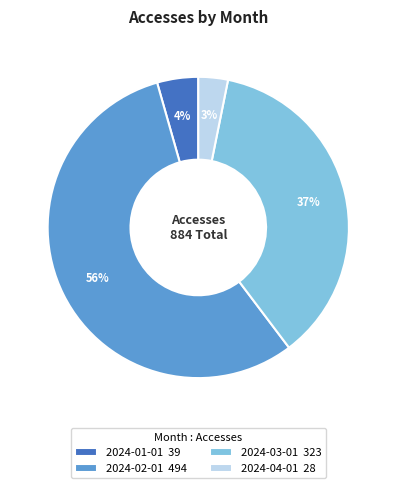

Is there any slice that represents more than half of the pie?

Yes